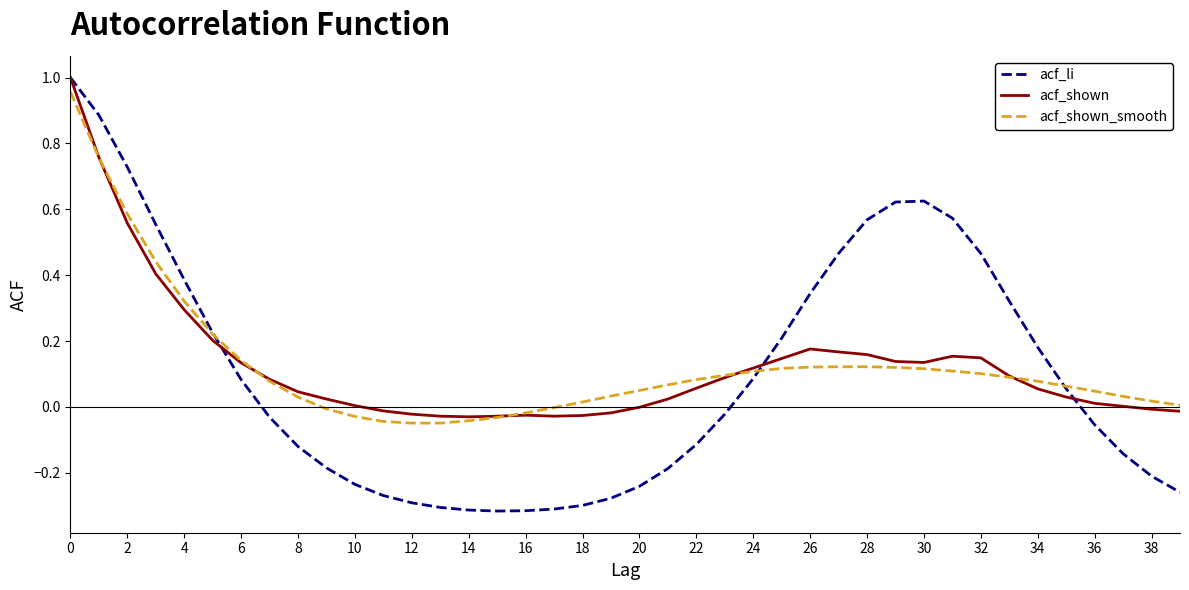

Which series has the widest spread of values?

acf_li